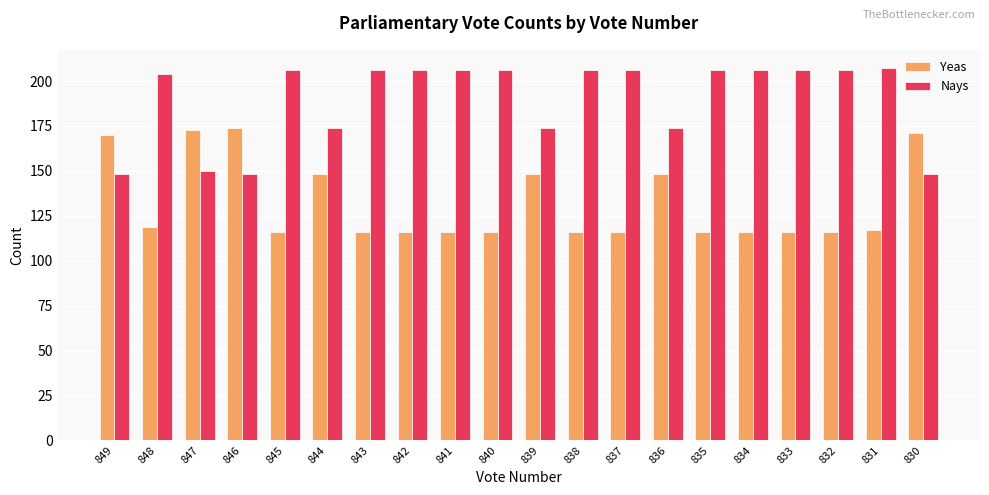

The value of Nays at 831 is 207. True or false?

True